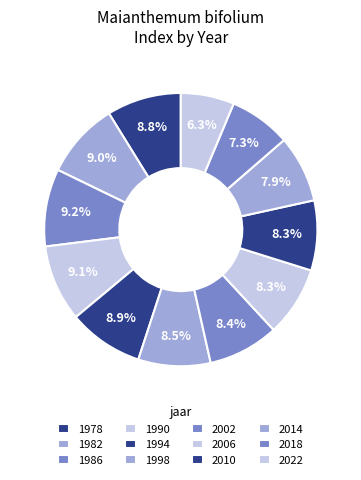

What is the ratio of the value at 1986 to the value at 2022?

1.5